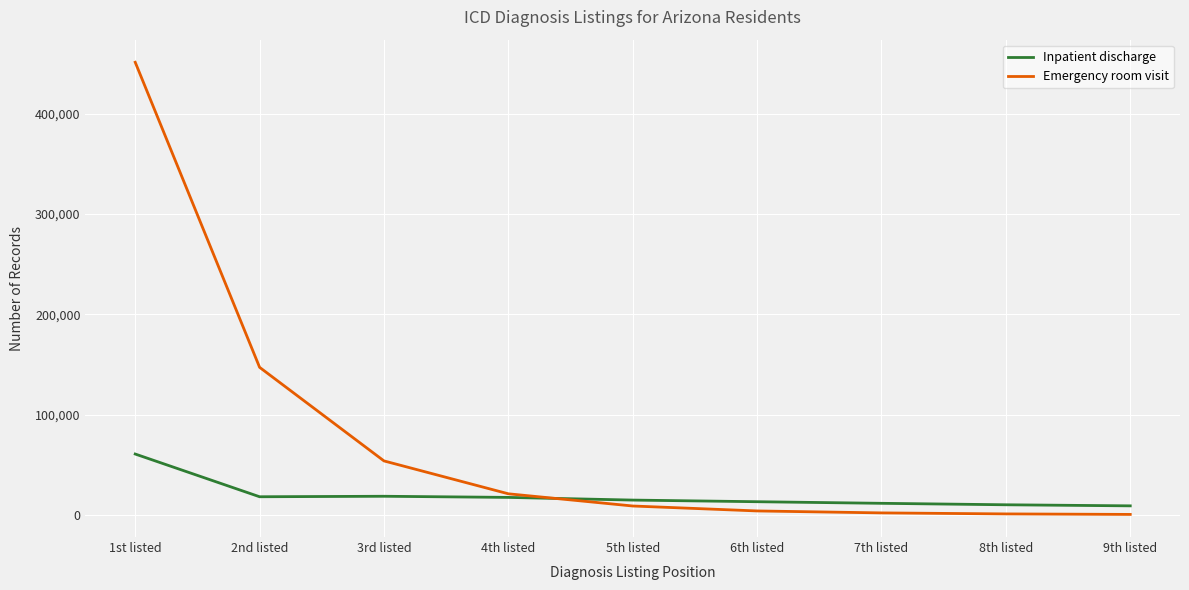

The value of Emergency room visit at 2nd listed is 147333. True or false?

True